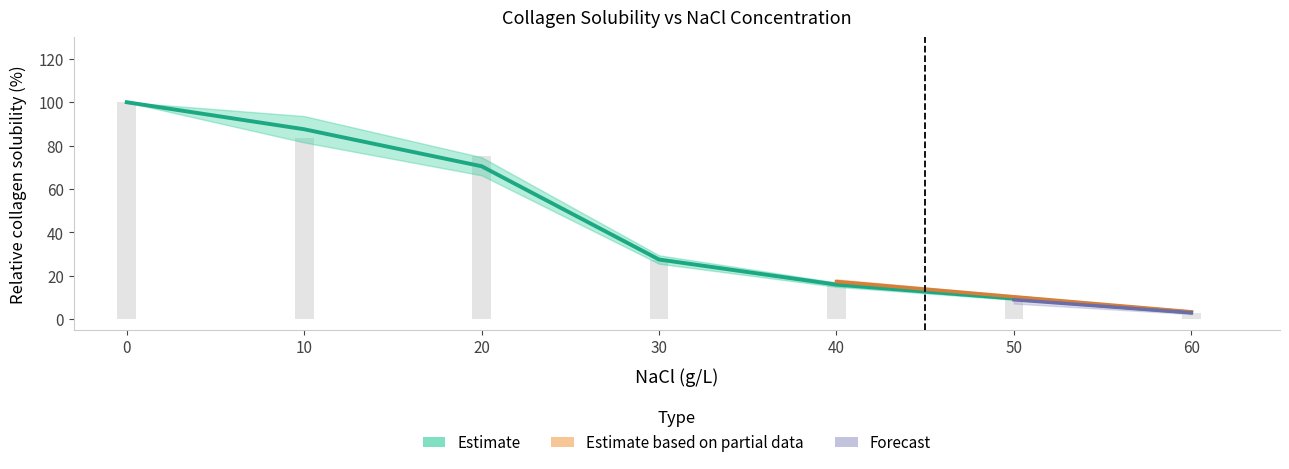

What is the value of the T3 bar at the 6th from the left?

9.0